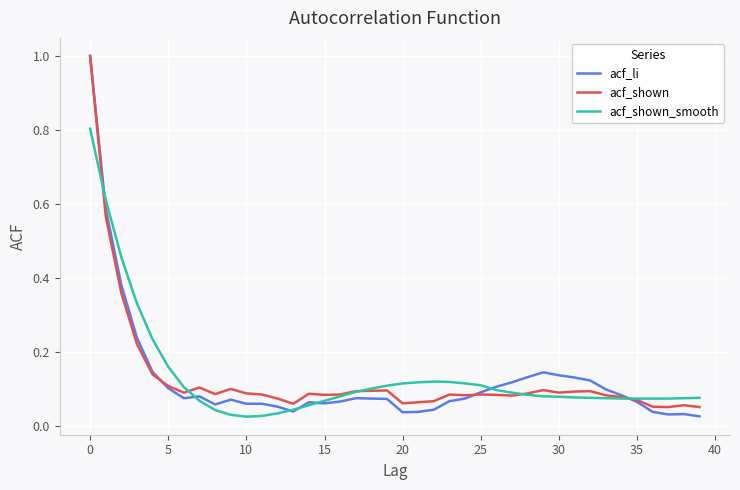

What is the maximum value for acf_shown_smooth?

0.8